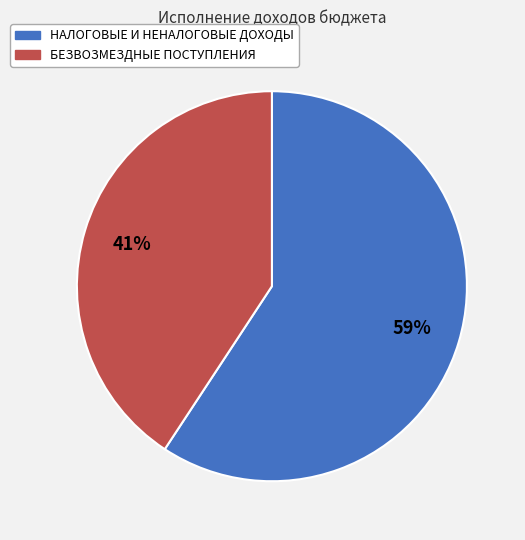

How many slices are in this pie chart?

2